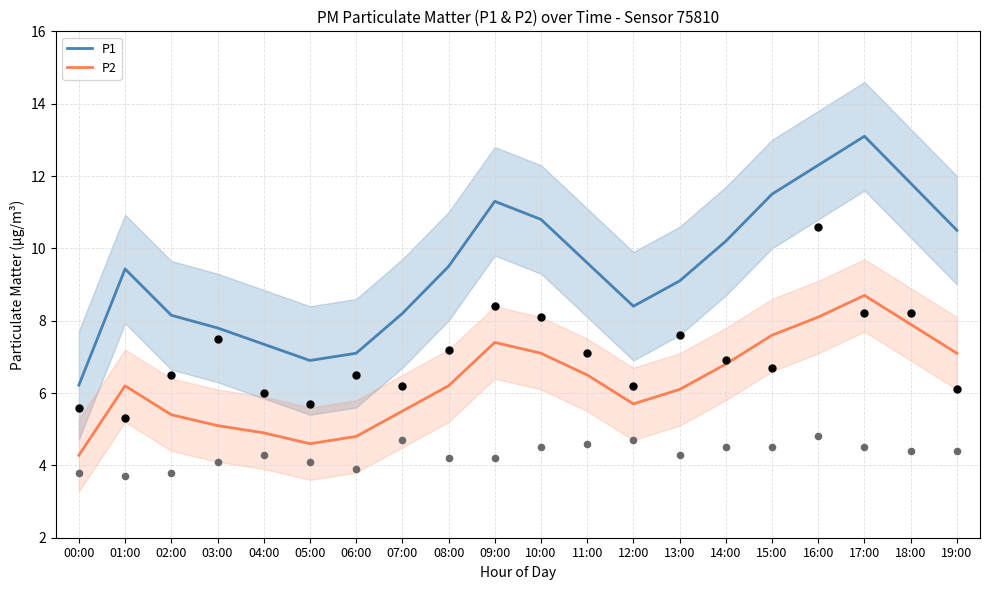

At which category is the sum across all series the highest?

17:00